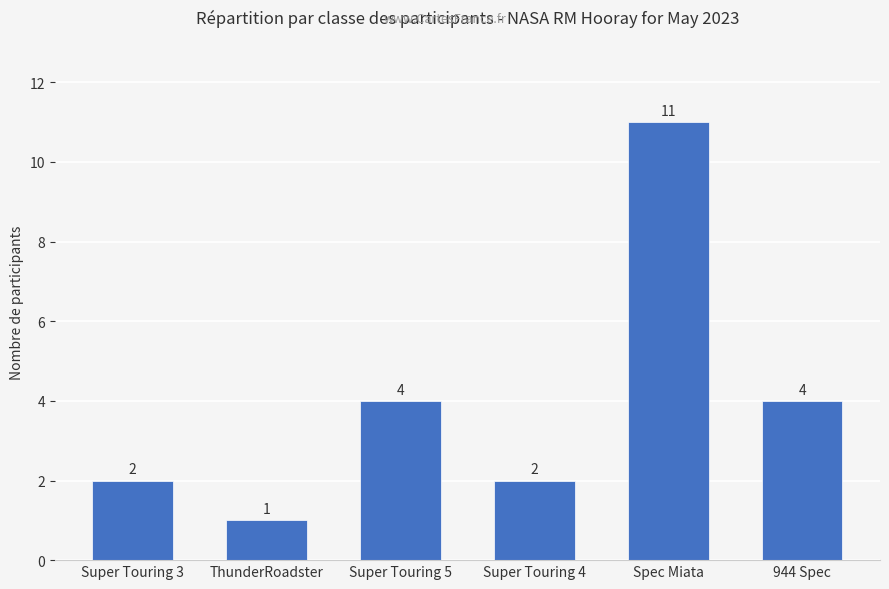

Reading left to right, what are all the values shown in this chart?

2	1	4	2	11	4